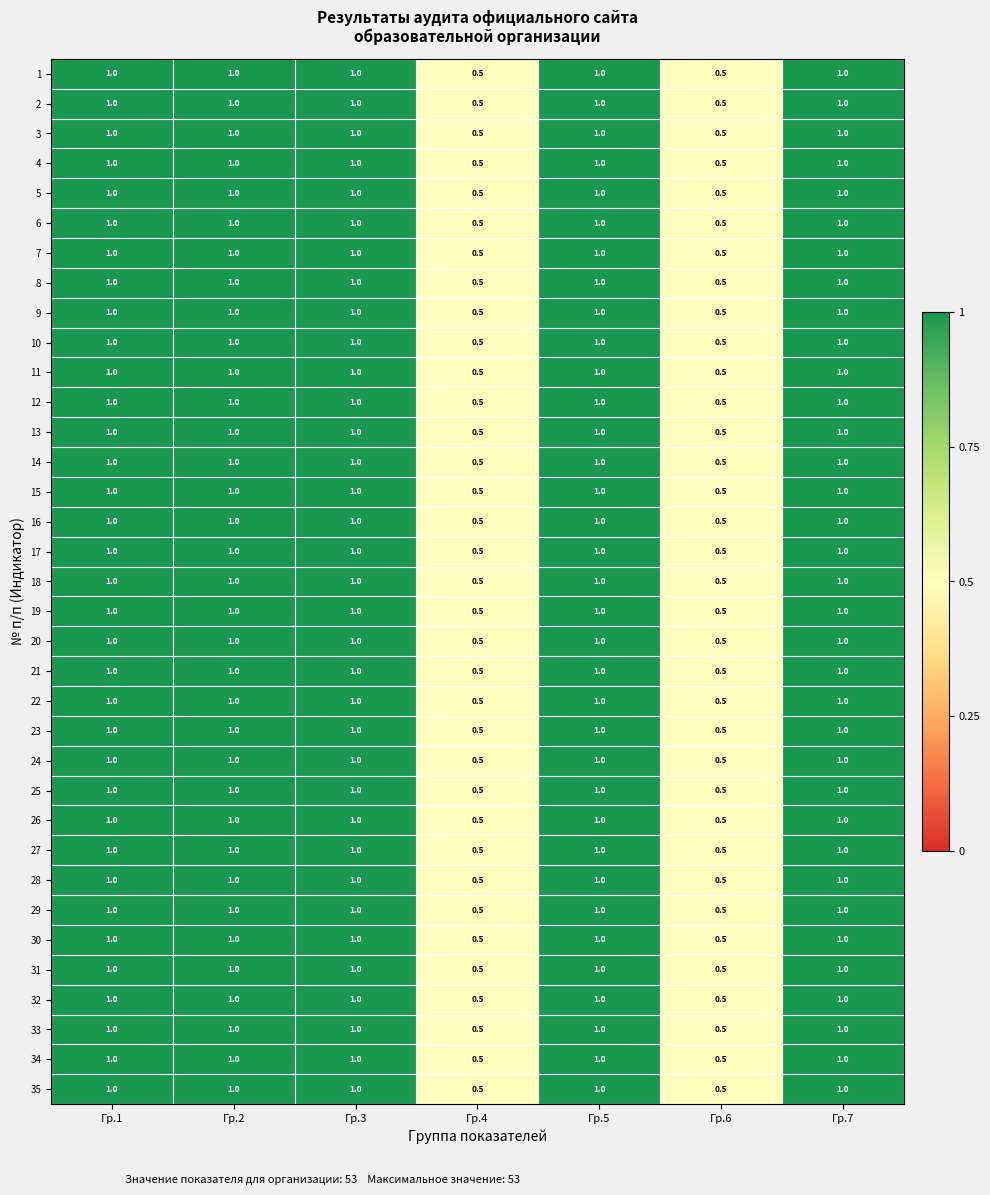

What is the difference between the maximum and minimum values in the 24 series?

0.5